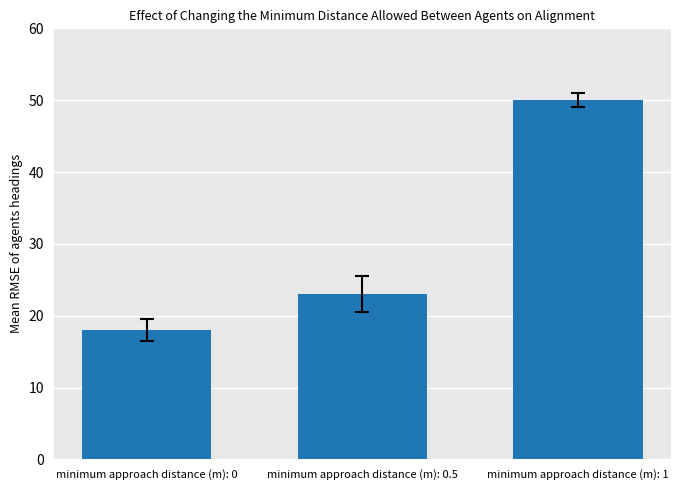

Rank the categories by value from highest to lowest.

minimum approach distance (m): 1, minimum approach distance (m): 0.5, minimum approach distance (m): 0